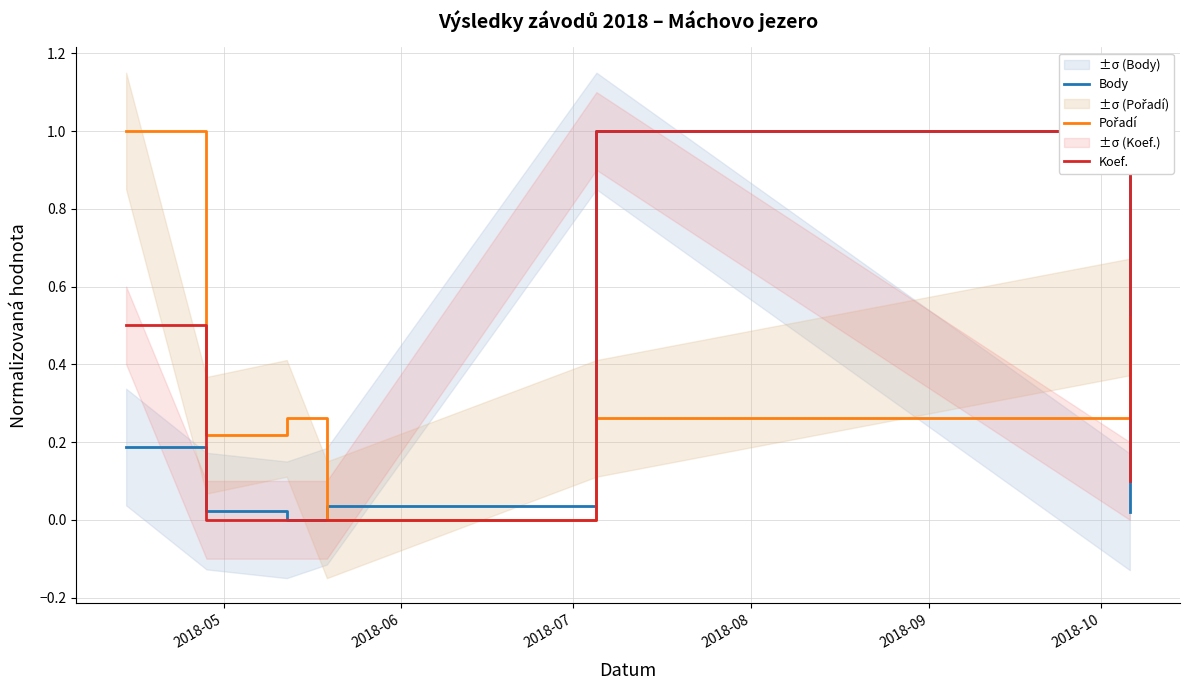

Is it true that Body equals 0.0 at 2018-06?

True